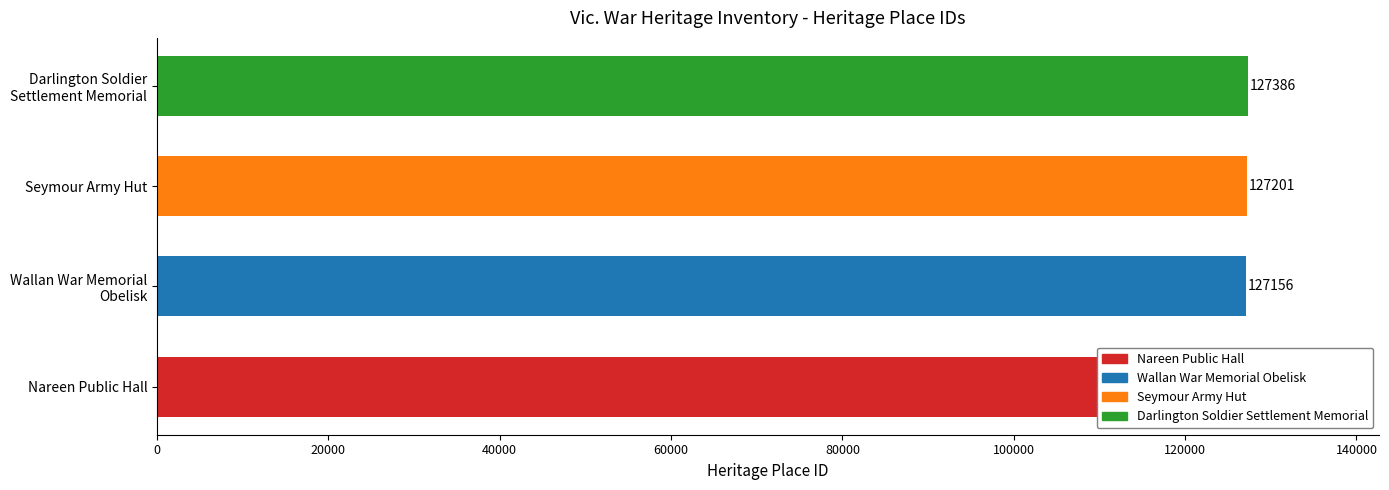

Does the chart contain stacked bars?

No